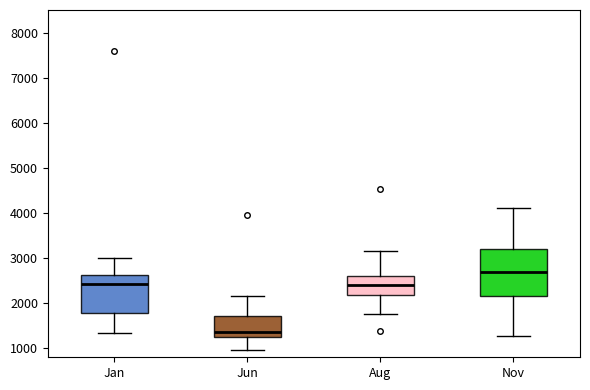

Where does the median line of the box for Nov sit on the y-axis? The values are not printed on the chart, so give them approximately, as read against the axis.

2700